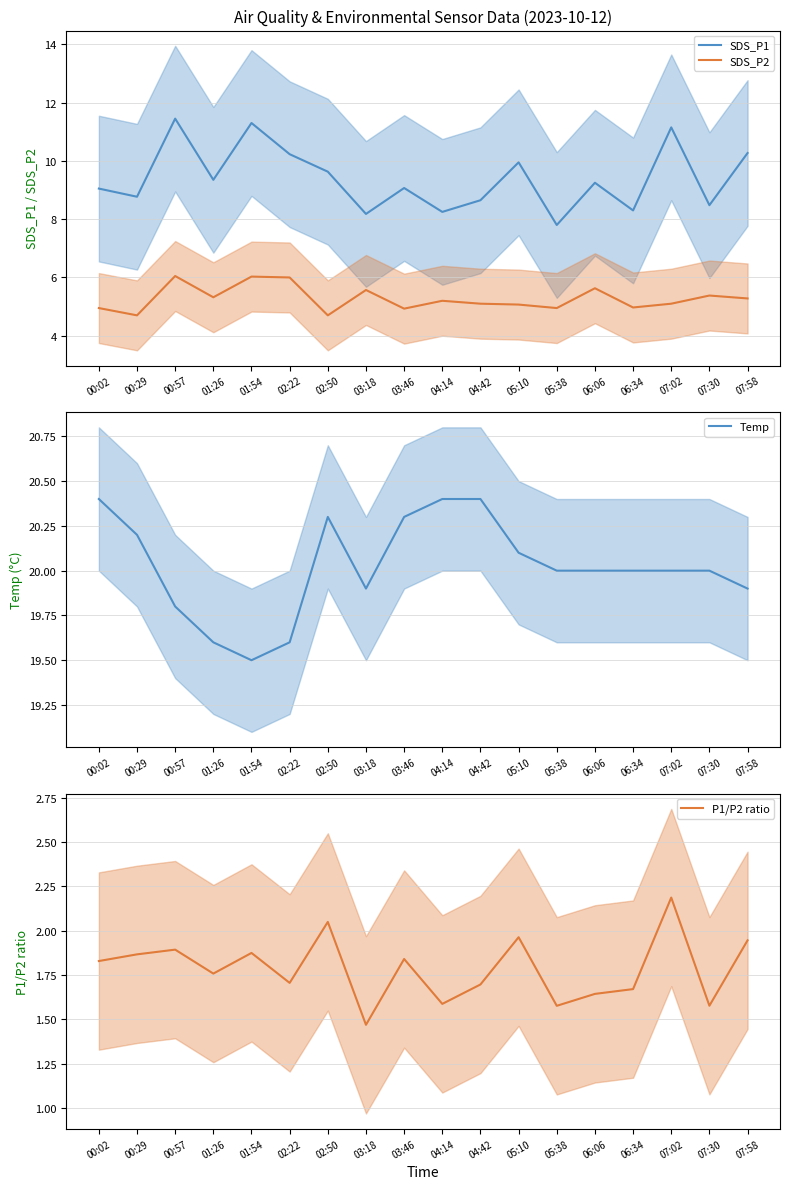

List the labels in order of Temp value, smallest first.

01:54, 01:26, 02:22, 00:57, 03:18, 07:58, 05:38, 06:06, 06:34, 07:02, 07:30, 05:10, 00:29, 02:50, 03:46, 00:02, 04:14, 04:42